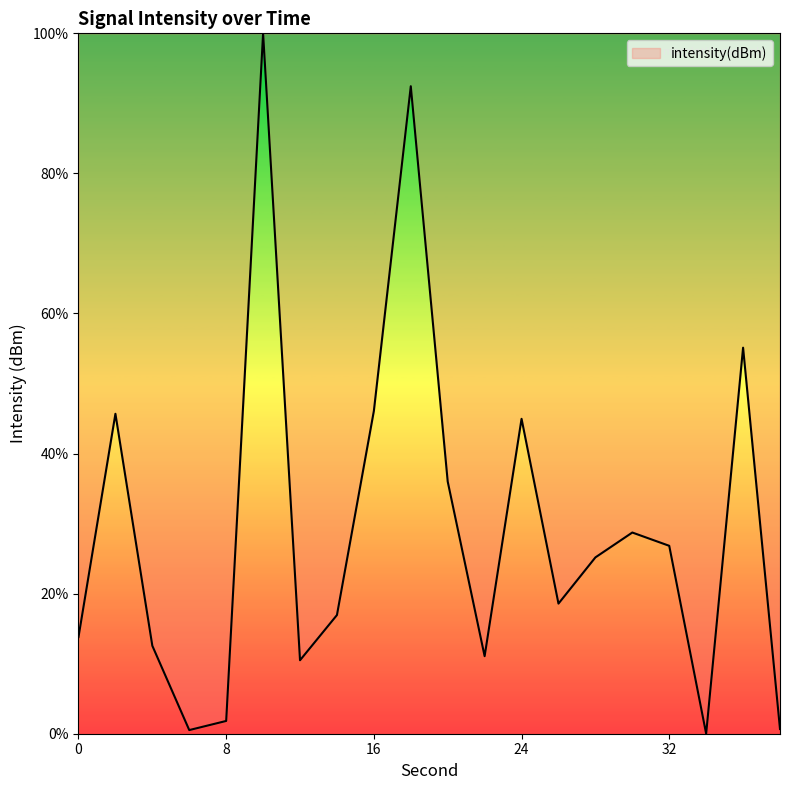

What is the maximum value shown in the chart?

100.0